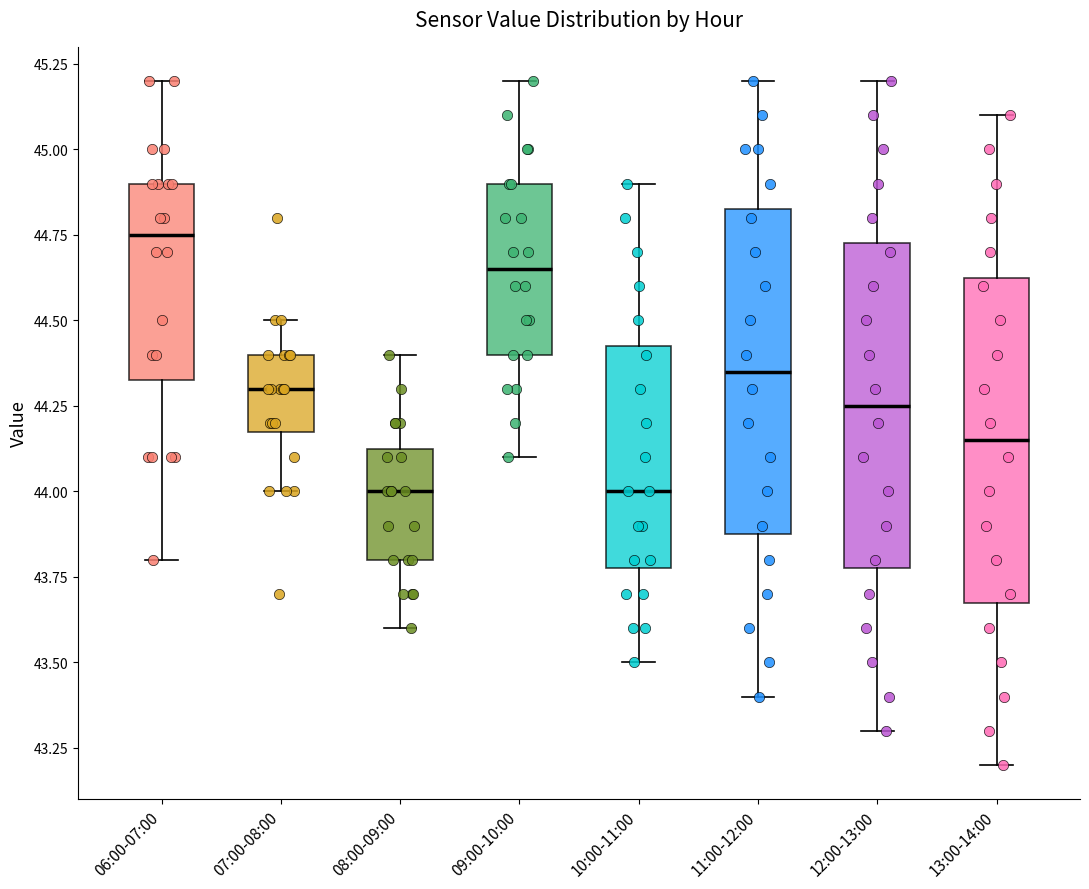

Reading left to right, read every box against the y-axis: the position of its median line, the range the box covers, and the ends of its whiskers. The values are not printed on the chart, so give them approximately, as read against the axis.

06:00-07:00: median 44.75, box 44.35 to 44.90, whiskers 43.80 to 45.20
07:00-08:00: median 44.30, box 44.20 to 44.40, whiskers 44.00 to 44.50
08:00-09:00: median 44.00, box 43.80 to 44.15, whiskers 43.60 to 44.40
09:00-10:00: median 44.65, box 44.40 to 44.90, whiskers 44.10 to 45.20
10:00-11:00: median 44.00, box 43.80 to 44.45, whiskers 43.50 to 44.90
11:00-12:00: median 44.35, box 43.90 to 44.85, whiskers 43.40 to 45.20
12:00-13:00: median 44.25, box 43.80 to 44.75, whiskers 43.30 to 45.20
13:00-14:00: median 44.15, box 43.70 to 44.65, whiskers 43.20 to 45.10